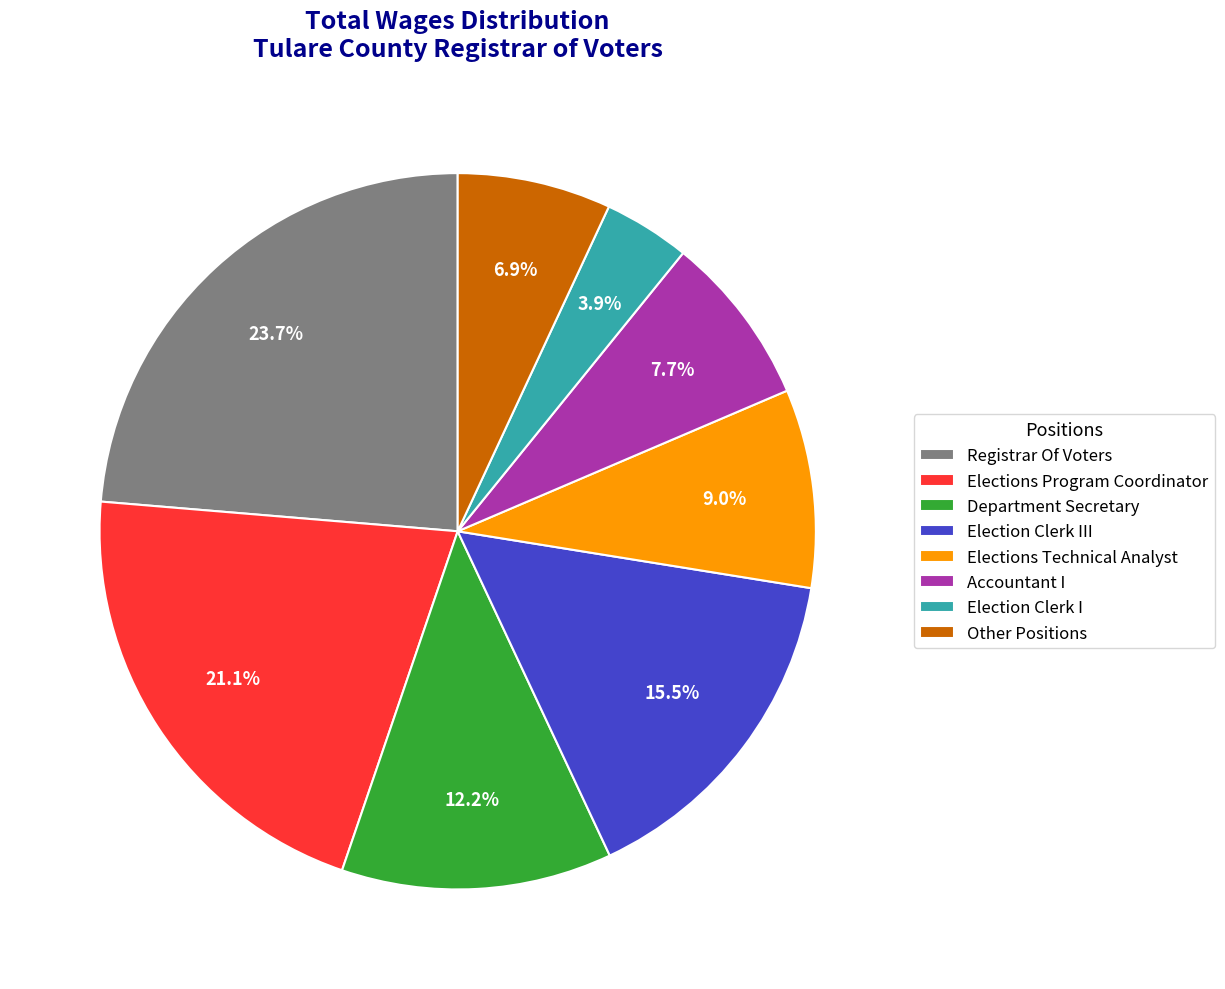

Rank the categories by value from highest to lowest.

Registrar Of Voters, Elections Program Coordinator, Election Clerk III, Department Secretary, Elections Technical Analyst, Accountant I, Other Positions, Election Clerk I